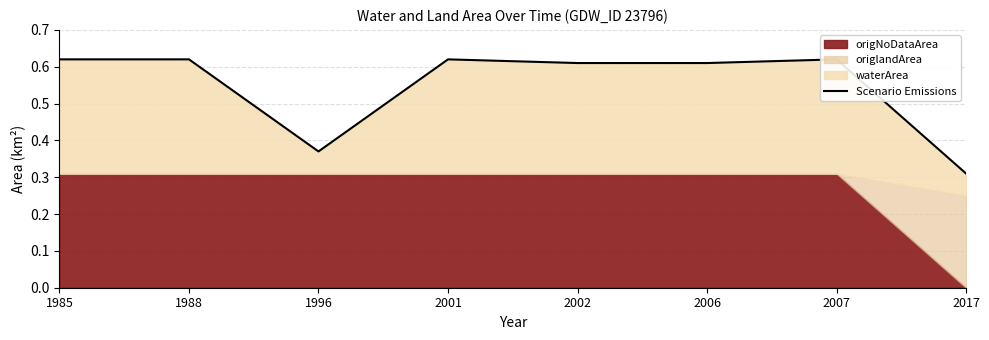

Reading right to left, list all the values displayed in this chart.

2017=0.3	2007=0.6	2006=0.6	2002=0.6	2001=0.6	1996=0.4	1988=0.6	1985=0.6